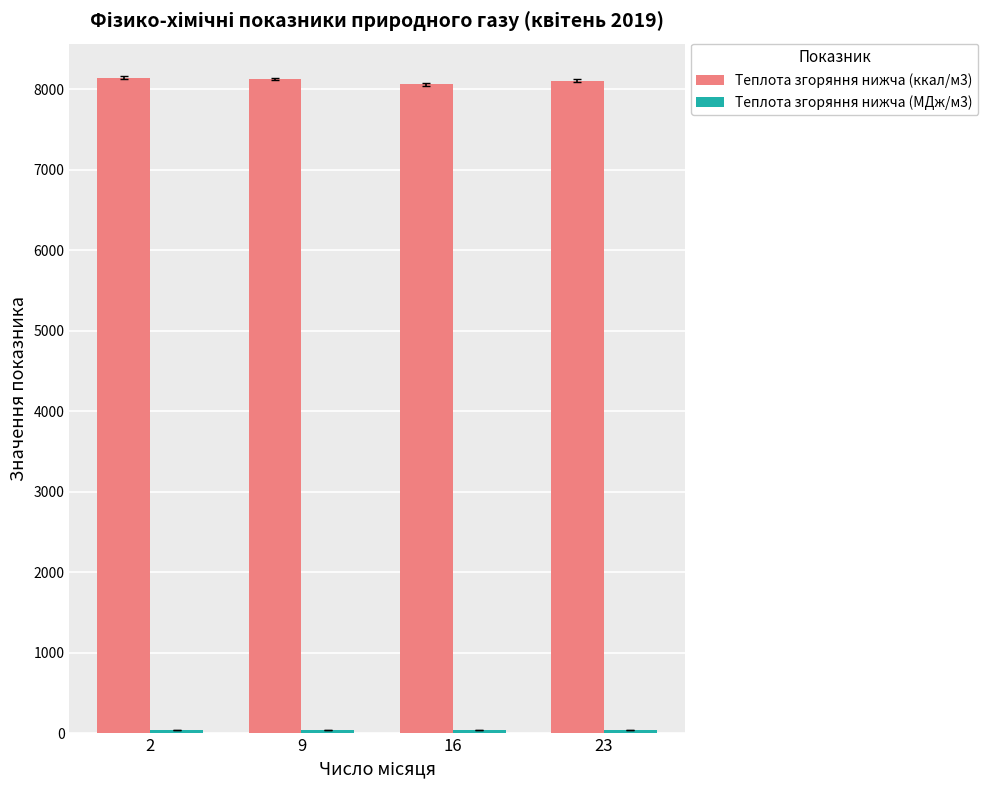

Which series has the largest total across all categories?

Теплота згоряння нижча (ккал/м3)